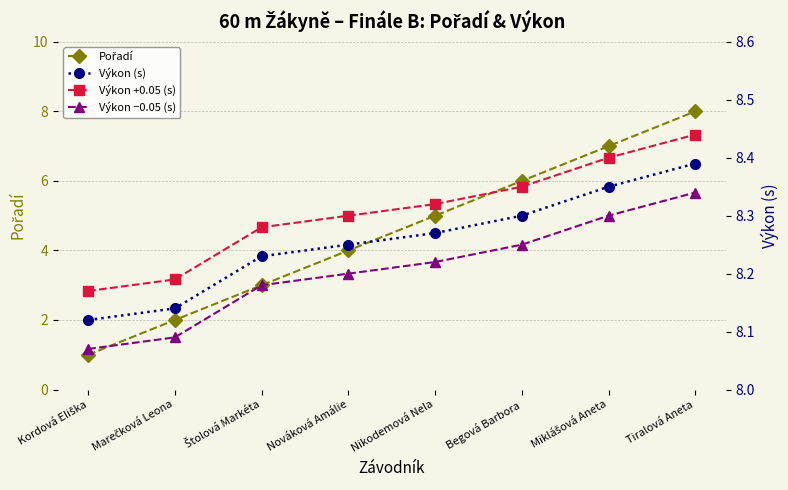

True or false: Výkon +0.05 (s) has more than 2 points higher than both neighbors.

False